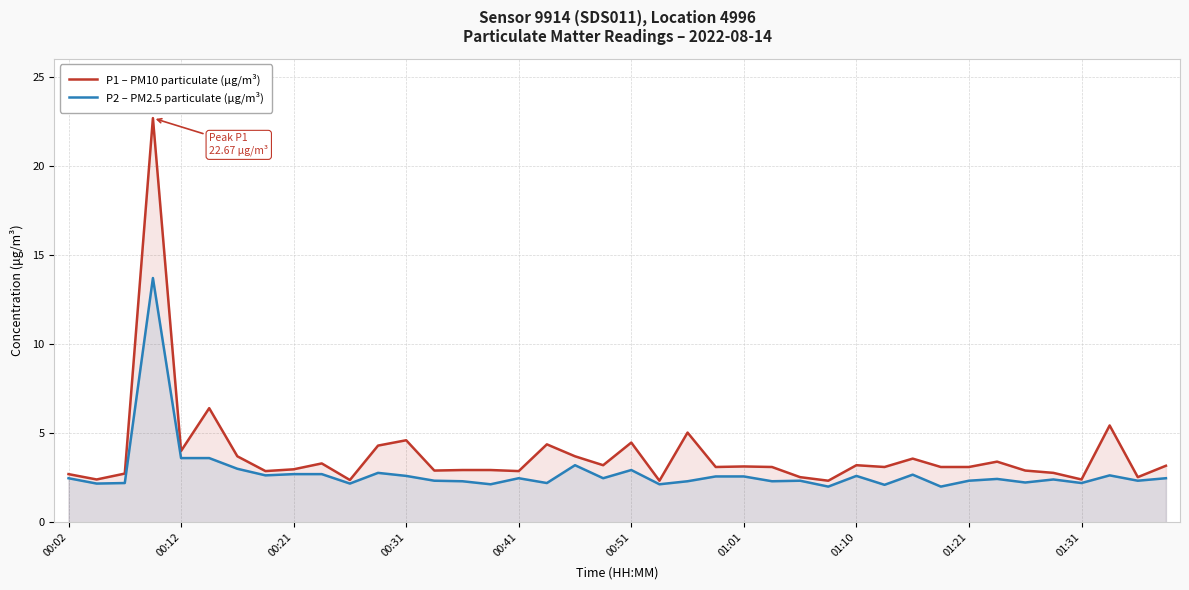

True or false: P2 – PM2.5 particulate (µg/m³) has a value of 3.6 at 00:12.

True